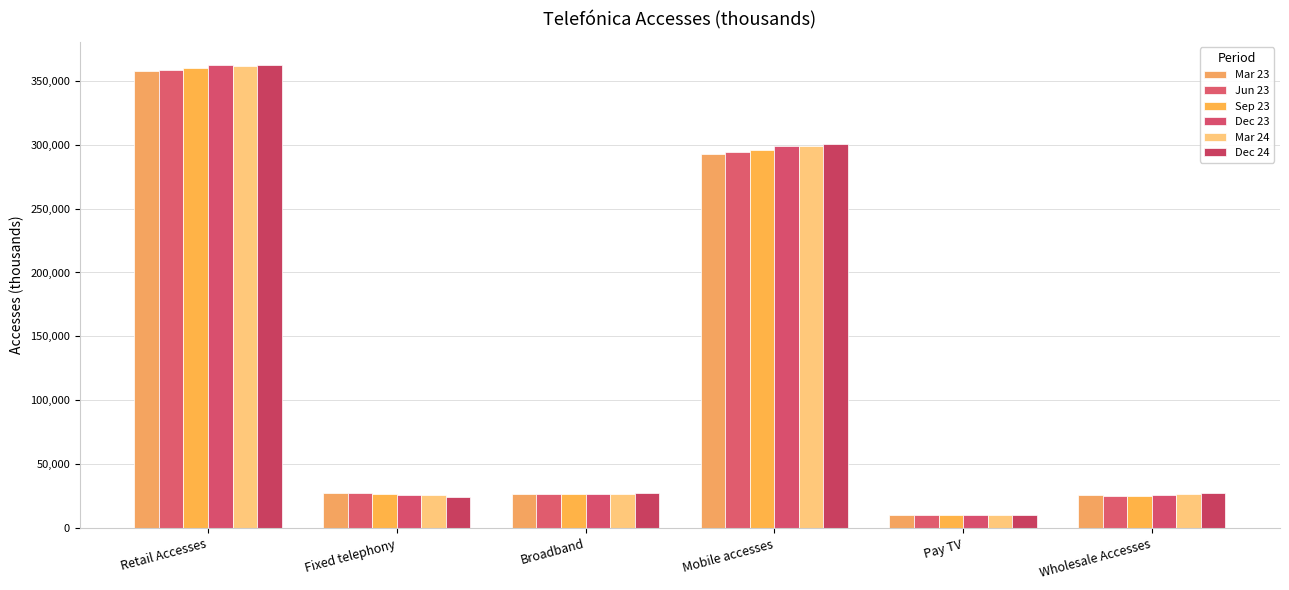

What are all the series names shown in the legend?

Mar 23, Jun 23, Sep 23, Dec 23, Mar 24, Dec 24